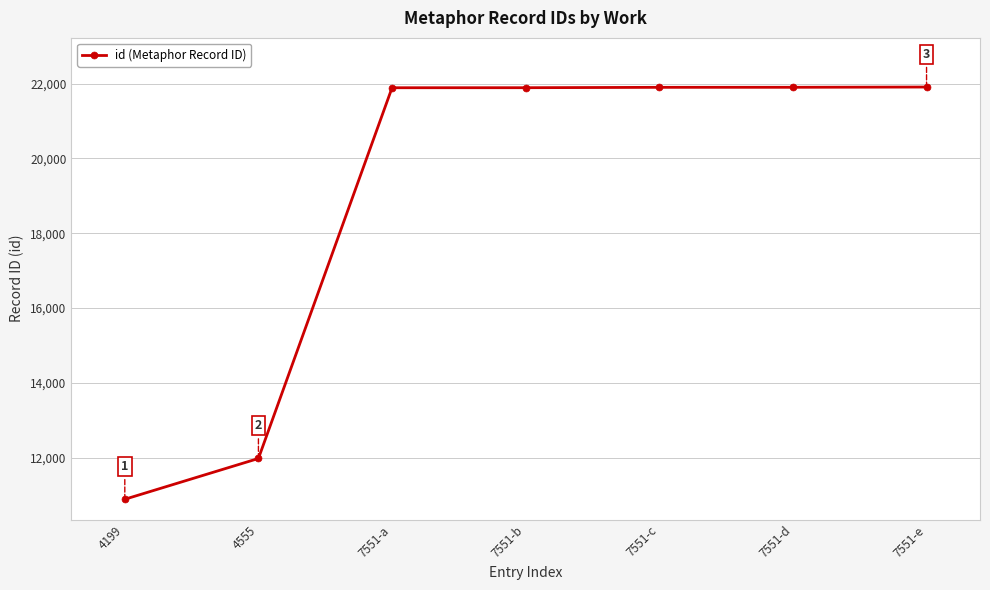

The chart shows a value of 30150 at 7551-c. True or false?

False